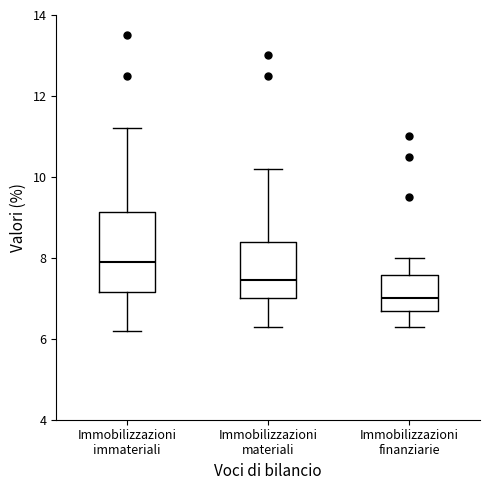

Reading left to right, read every box against the y-axis: the position of its median line, the range the box covers, and the ends of its whiskers. The values are not printed on the chart, so give them approximately, as read against the axis.

Immobilizzazioni immateriali: median 8.0, box 7.2 to 9.2, whiskers 6.2 to 11.2
Immobilizzazioni materiali: median 7.4, box 7.0 to 8.4, whiskers 6.4 to 10.2
Immobilizzazioni finanziarie: median 7.0, box 6.6 to 7.6, whiskers 6.4 to 8.0